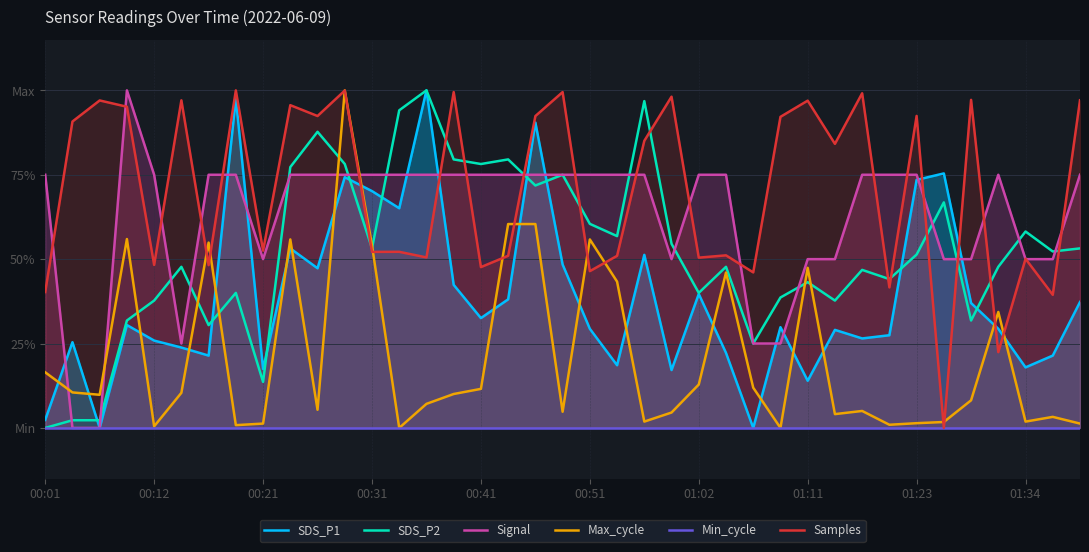

How many categories are shown in the chart?

39